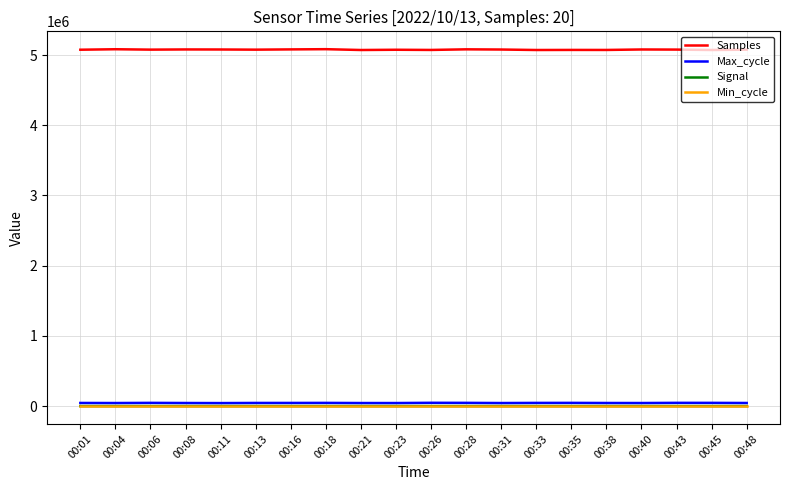

Which series has the largest range (max minus min)?

Samples